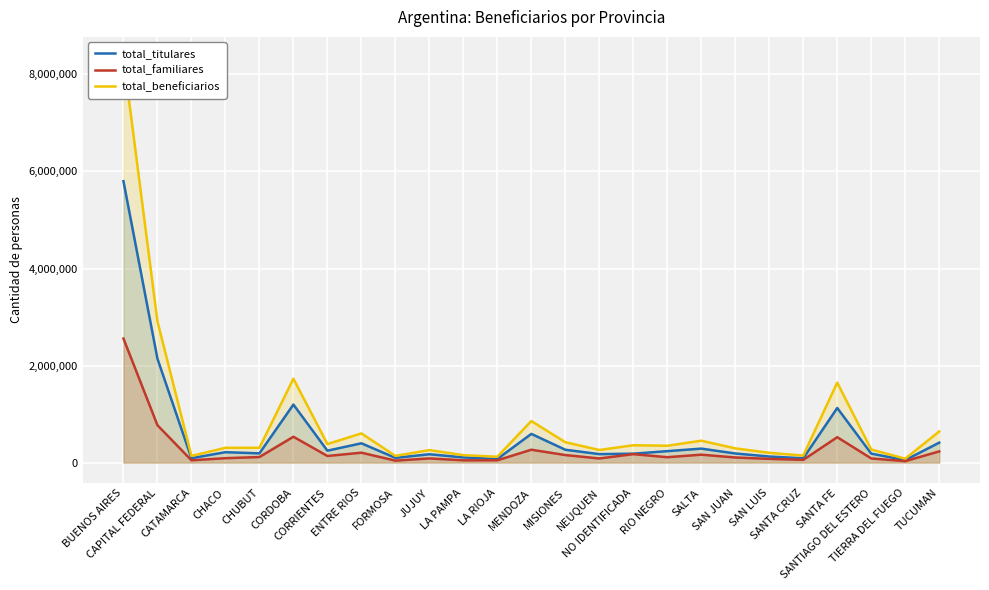

Is it true that total_titulares equals 244492 at JUJUY?

False